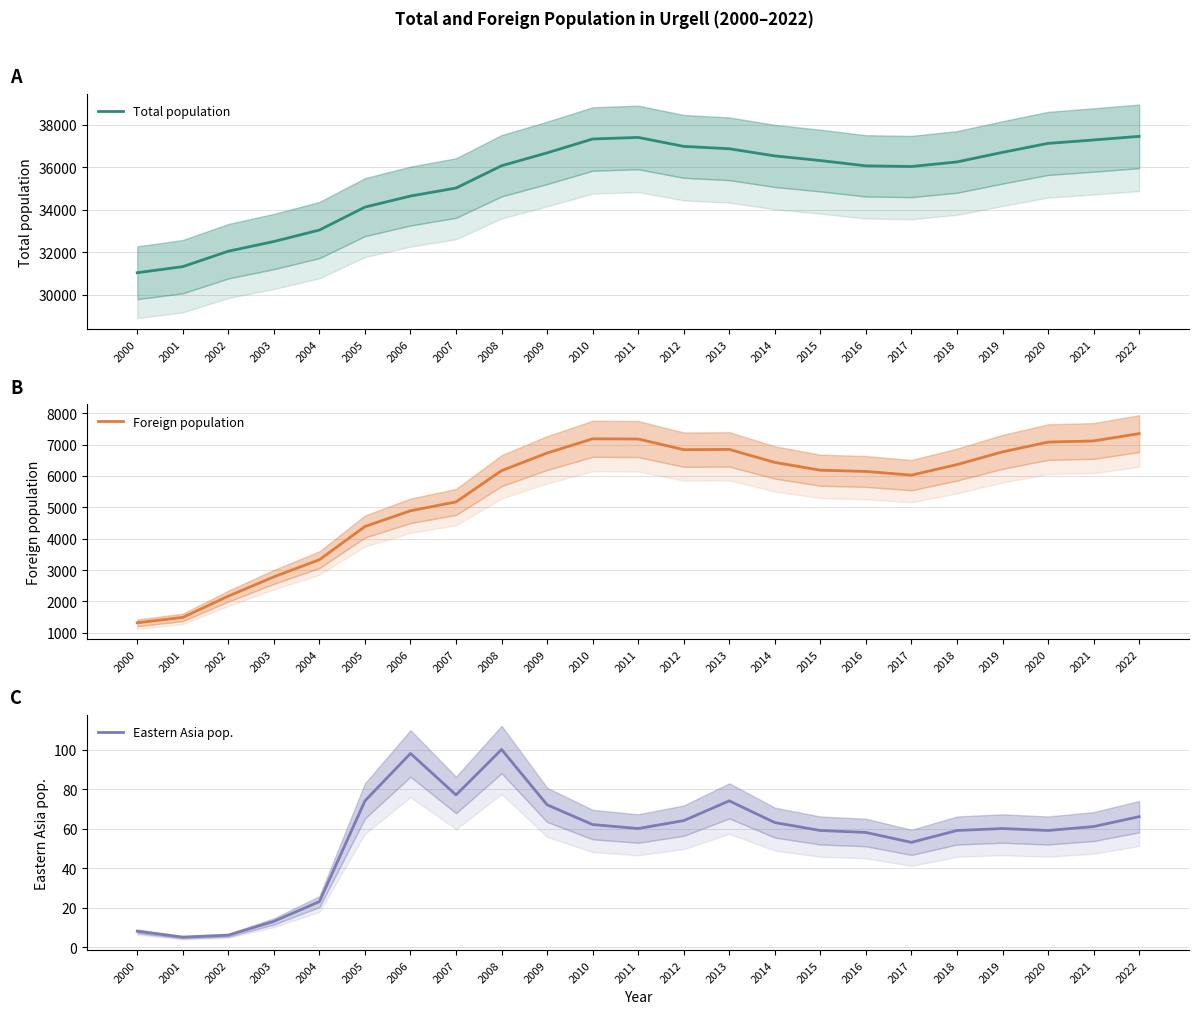

The value of Foreign population at 2002 is 3695. True or false?

False